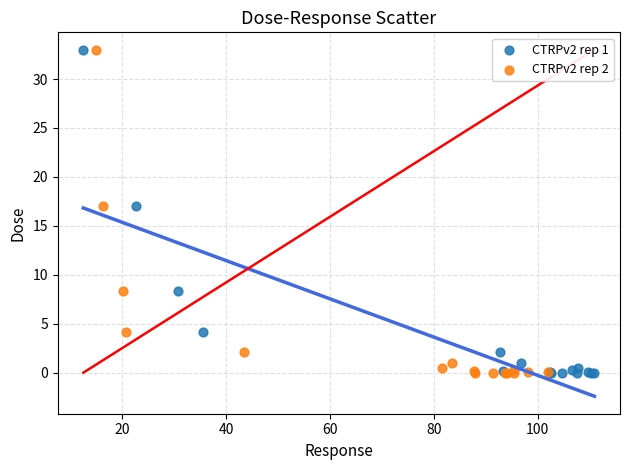

What are all the series names shown in the legend?

CTRPv2 rep 1, CTRPv2 rep 2